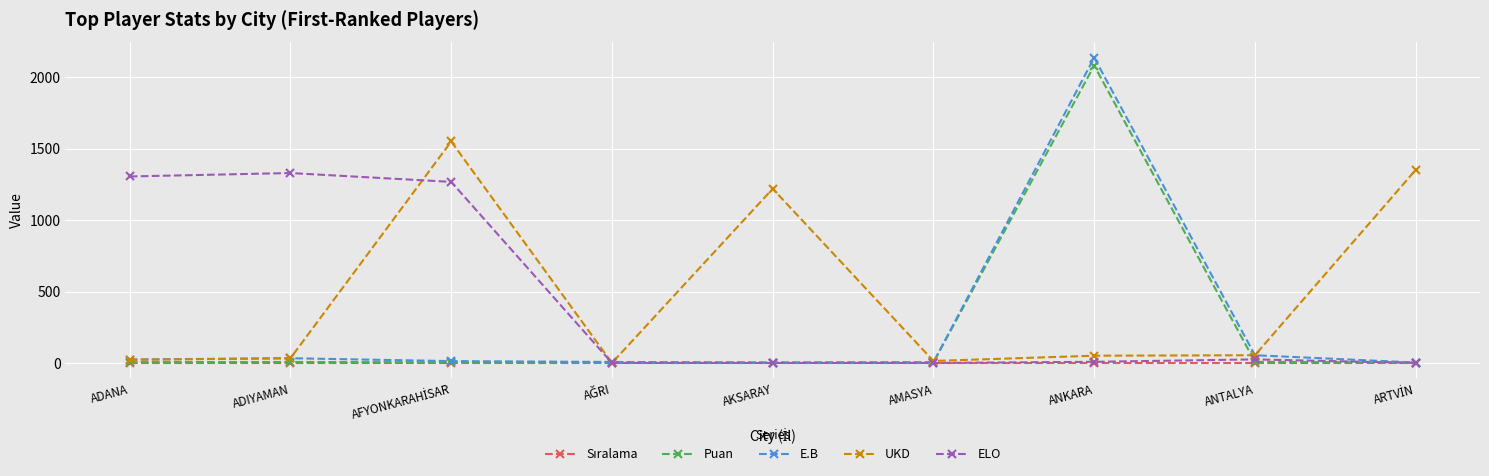

Which series has the widest spread of values?

E.B